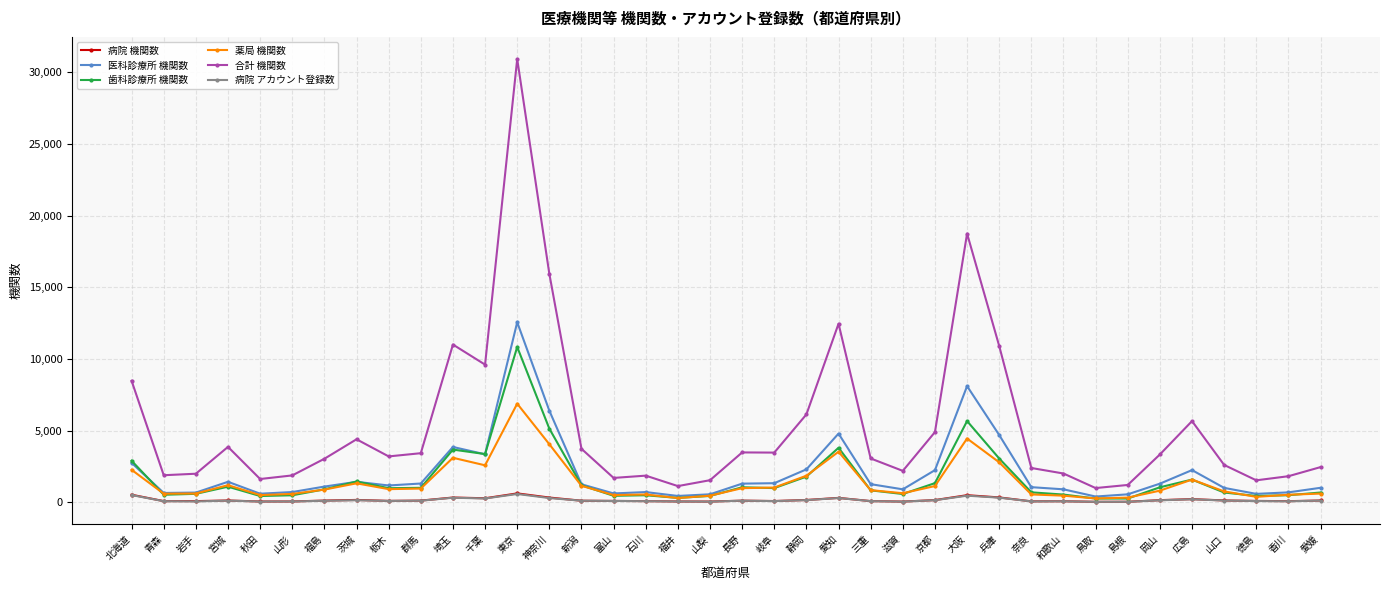

True or false: 薬局 機関数 has more than 2 interior local peaks.

True